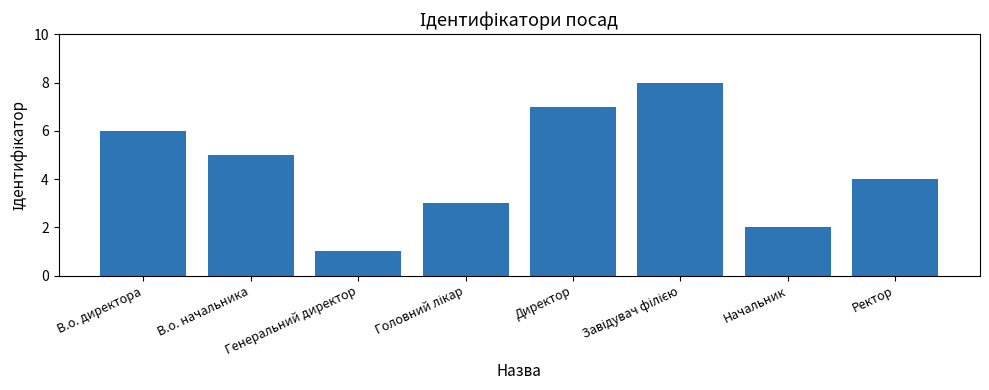

Read the value at Директор.

7